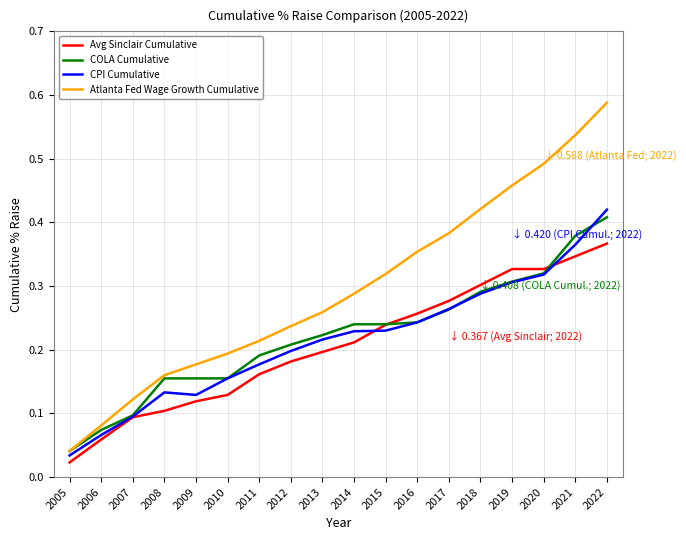

List the labels in order of Atlanta Fed Wage Growth Cumulative value, smallest first.

2005, 2006, 2007, 2008, 2009, 2010, 2011, 2012, 2013, 2014, 2015, 2016, 2017, 2018, 2019, 2020, 2021, 2022